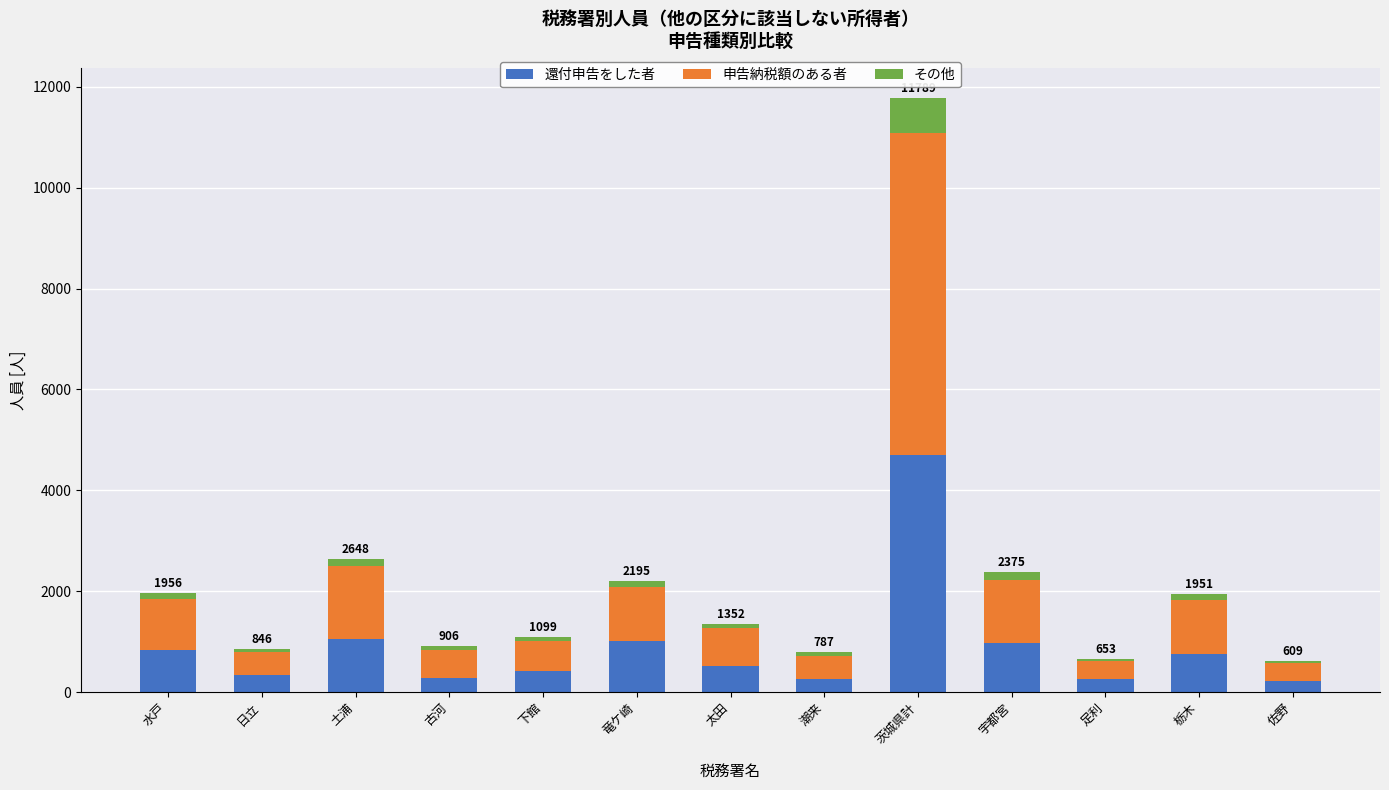

Where is 還付申告をした者 nearest to the value 2461?

土浦